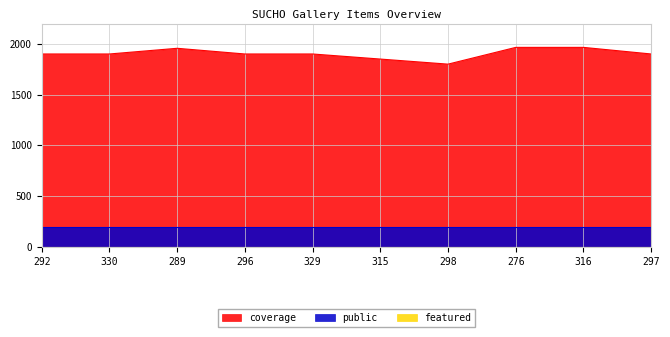

At which category does the chart reach its peak across all series?

276